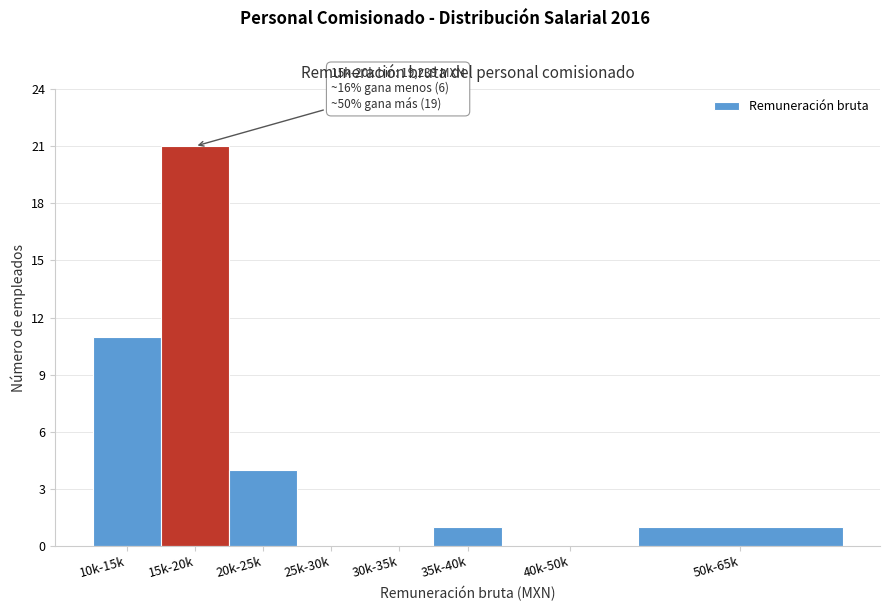

Reading left to right, extract all data points from this chart.

10k-15k=11	15k-20k=21	20k-25k=4	25k-30k=0	30k-35k=0	35k-40k=1	40k-50k=0	50k-65k=1